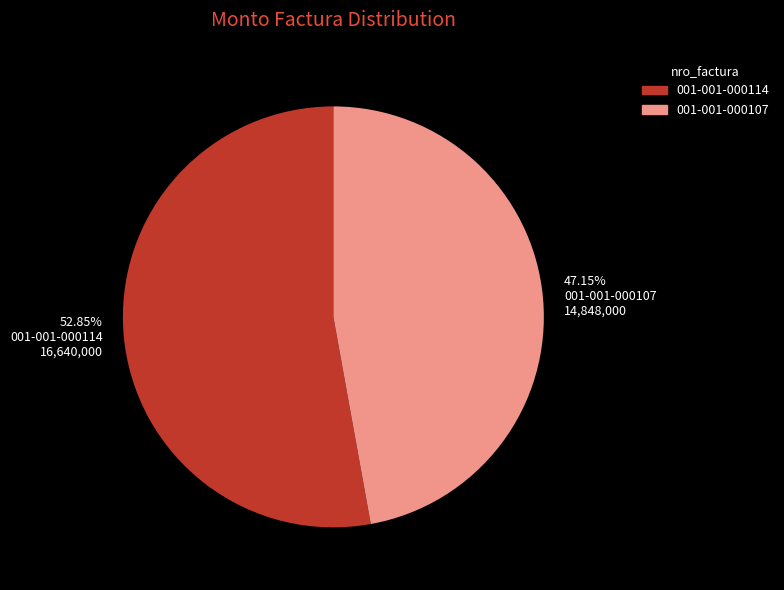

Rank the categories by value from lowest to highest.

47.15% 001-001-000107 14,848,000, 52.85% 001-001-000114 16,640,000